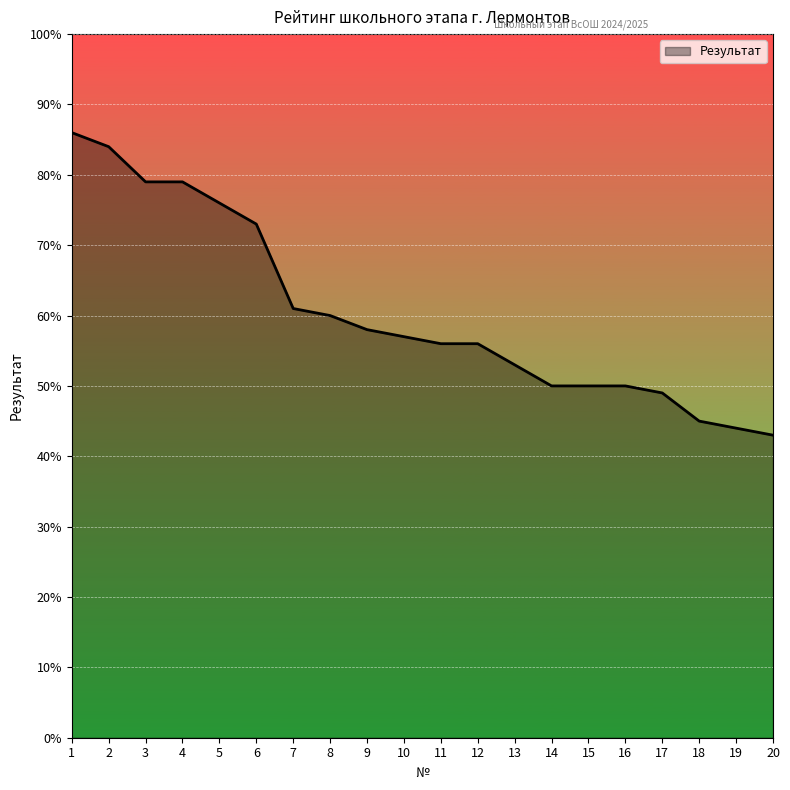

How many lines are shown in the chart?

1